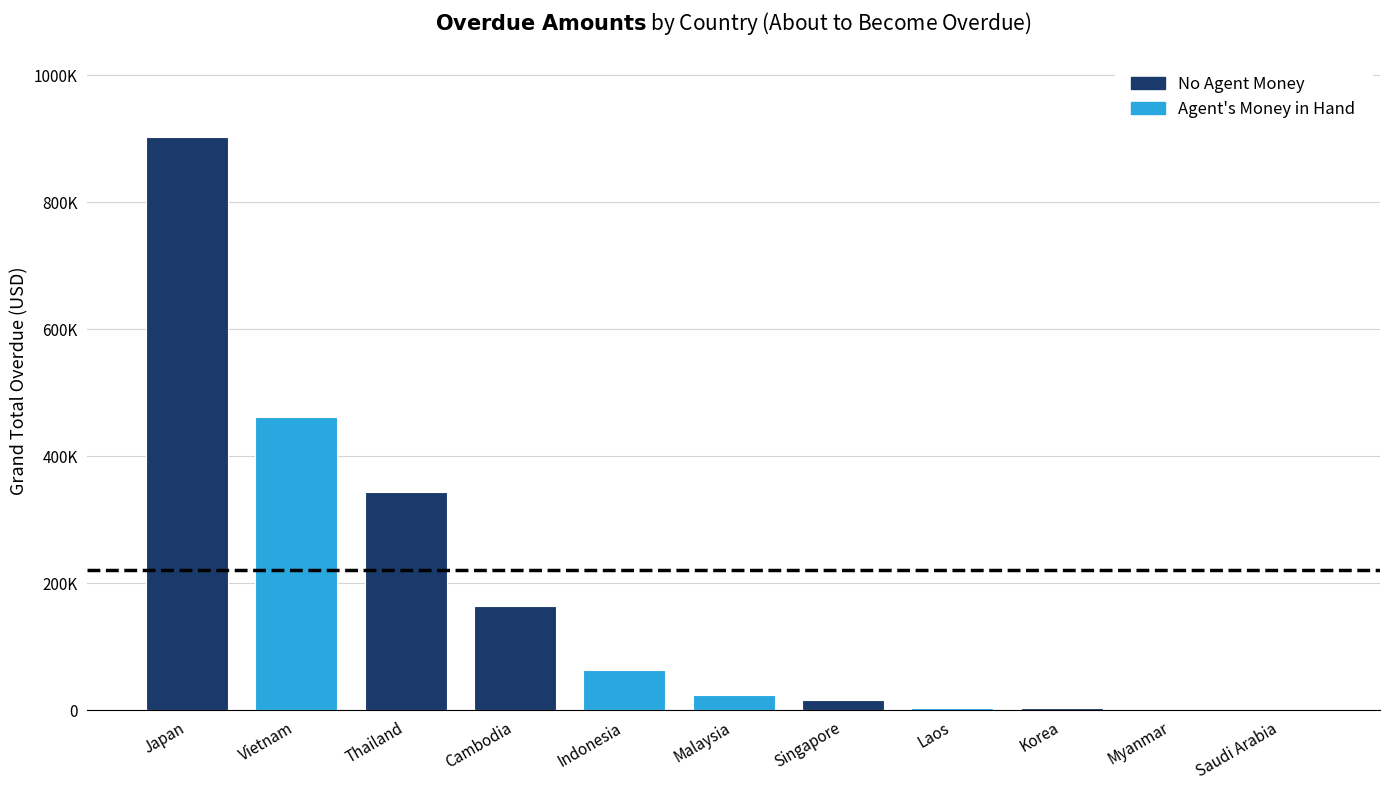

List the labels in order of value, smallest first.

Myanmar, Saudi Arabia, Korea, Laos, Singapore, Malaysia, Indonesia, Cambodia, Thailand, Vietnam, Japan